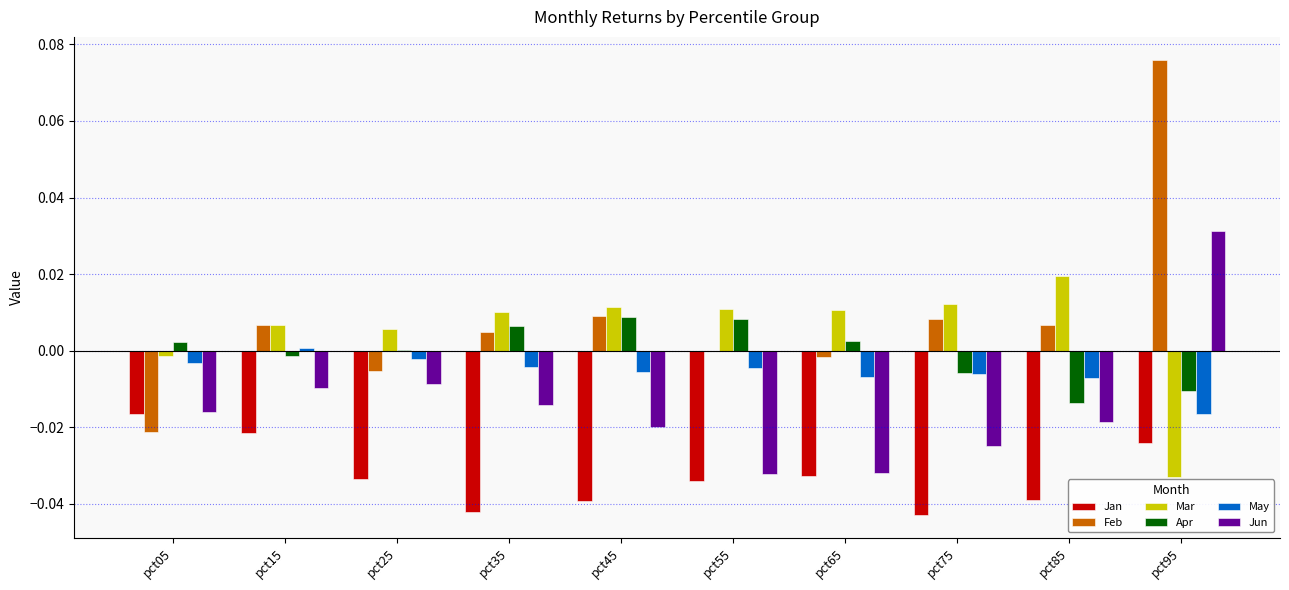

How many data points does each series have?

10